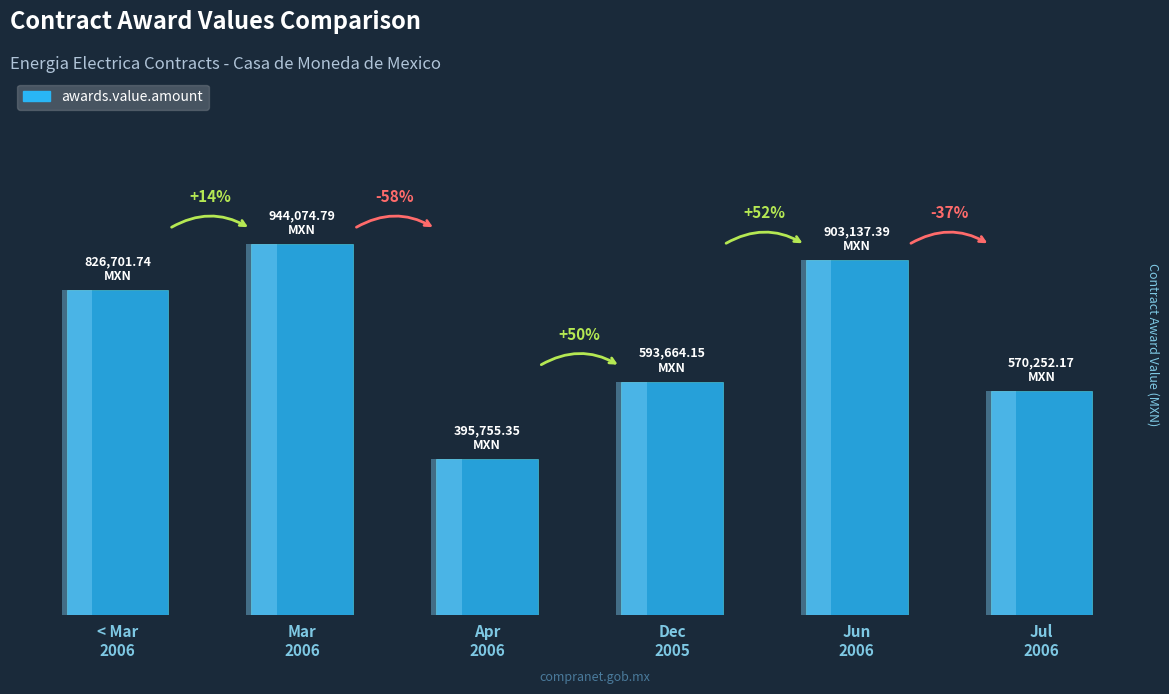

Between Jul
2006 and Mar
2006, which is larger?

Mar
2006